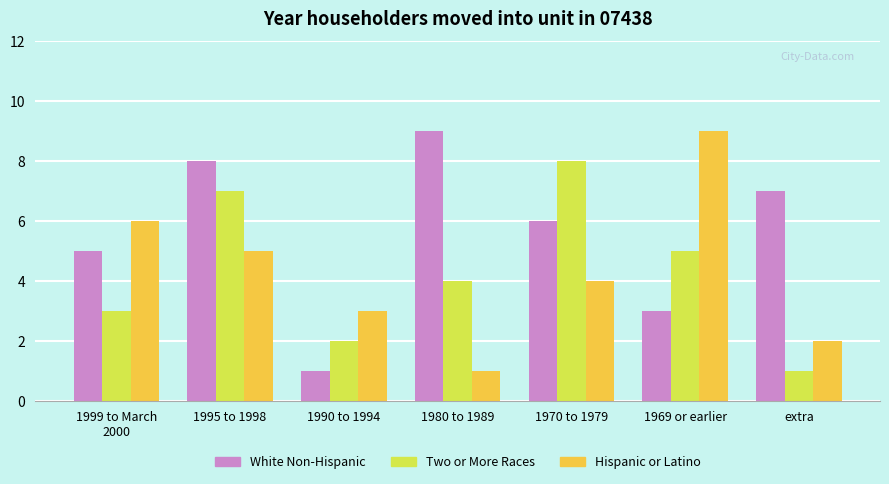

What is the difference between the White Non-Hispanic values at 1995 to 1998 and 1990 to 1994?

7